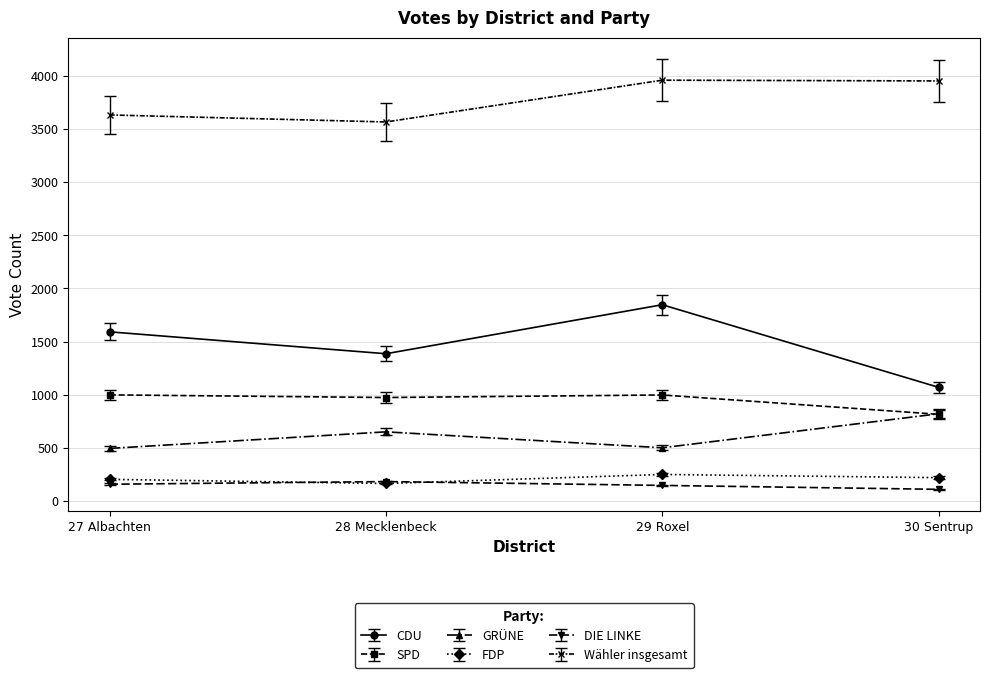

What is the label of the 2nd point from the left?

28 Mecklenbeck